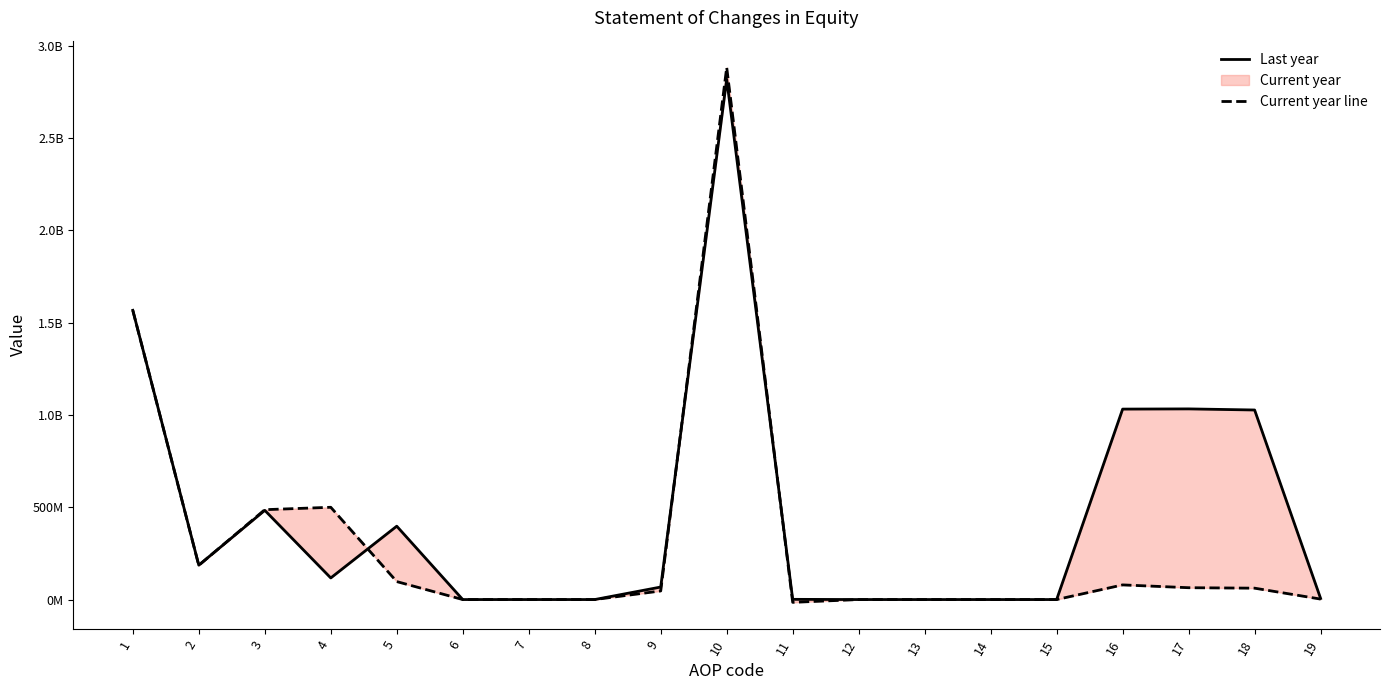

At how many categories does at least one series exceed 2499083857?

1